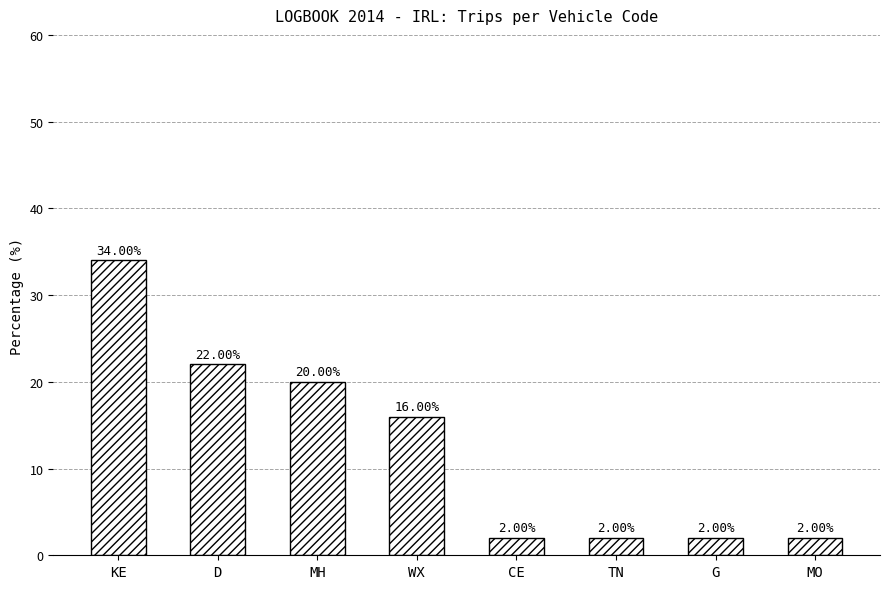

Is it true that the value at CE is 2?

True